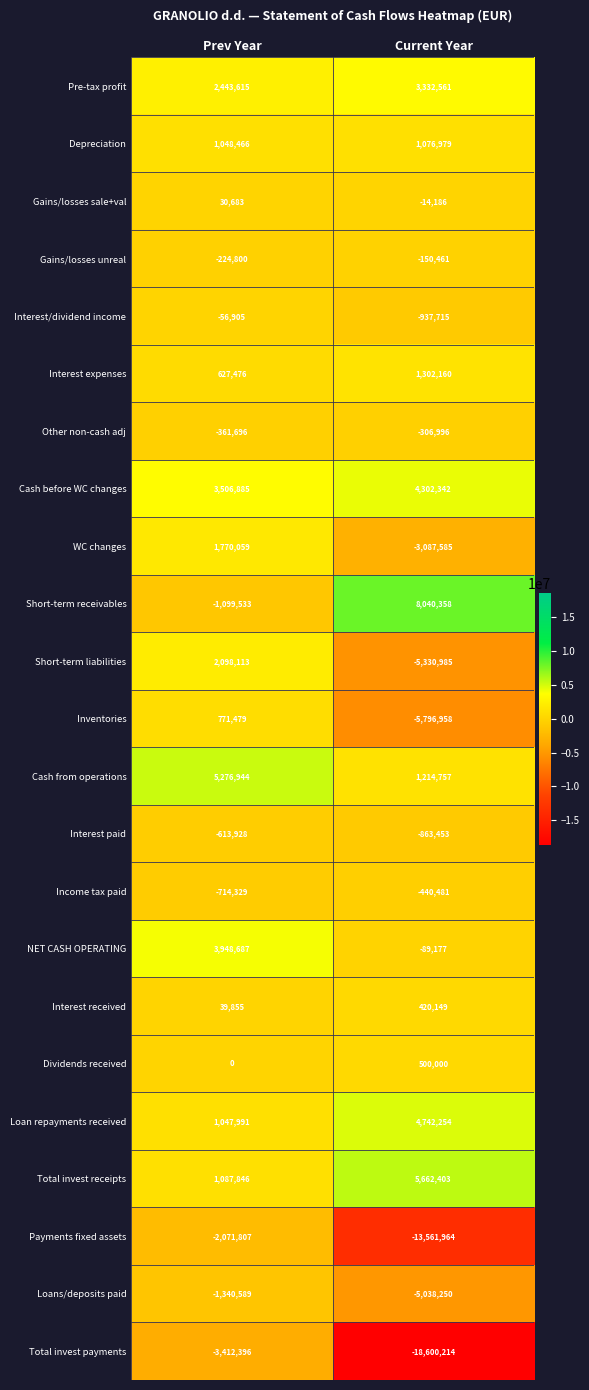

At which category is the sum across all series the highest?

Prev Year